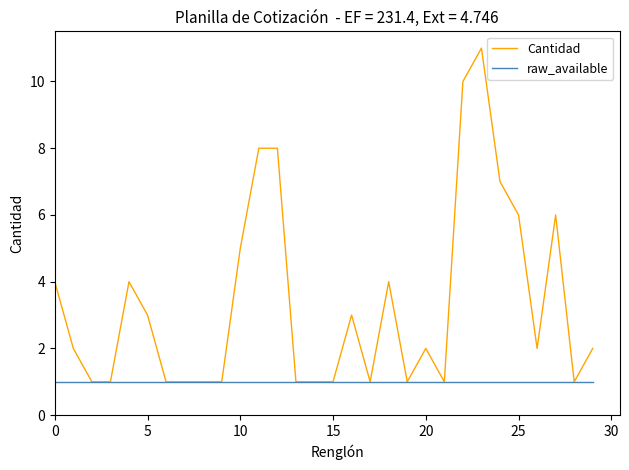

Which series has the widest spread of values?

Cantidad